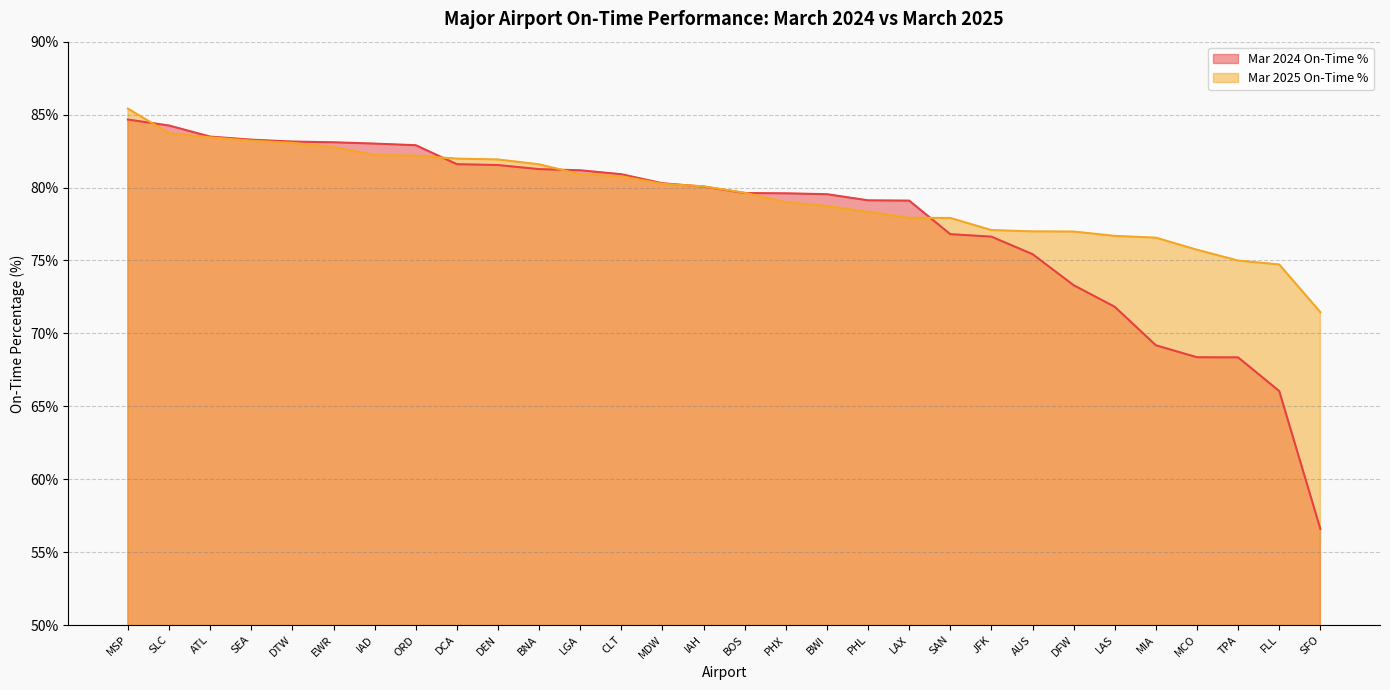

Reading right to left, extract all data points from this chart.

Mar 2024 On-Time %: SFO=56.6	FLL=66.0	TPA=68.3	MCO=68.4	MIA=69.2	LAS=71.8	DFW=73.3	AUS=75.4	JFK=76.6	SAN=76.8	LAX=79.1	PHL=79.1	BWI=79.5	PHX=79.6	BOS=79.6	IAH=80.1	MDW=80.3	CLT=80.9	LGA=81.2	BNA=81.3	DEN=81.5	DCA=81.6	ORD=82.9	IAD=83.0	EWR=83.1	DTW=83.2	SEA=83.3	ATL=83.5	SLC=84.2	MSP=84.7
Mar 2025 On-Time %: SFO=71.5	FLL=74.7	TPA=75.0	MCO=75.7	MIA=76.6	LAS=76.7	DFW=77.0	AUS=77.0	JFK=77.1	SAN=77.9	LAX=77.9	PHL=78.3	BWI=78.7	PHX=79.0	BOS=79.6	IAH=80.1	MDW=80.2	CLT=80.8	LGA=80.9	BNA=81.6	DEN=81.9	DCA=82.0	ORD=82.2	IAD=82.2	EWR=82.8	DTW=83.1	SEA=83.2	ATL=83.4	SLC=83.7	MSP=85.4